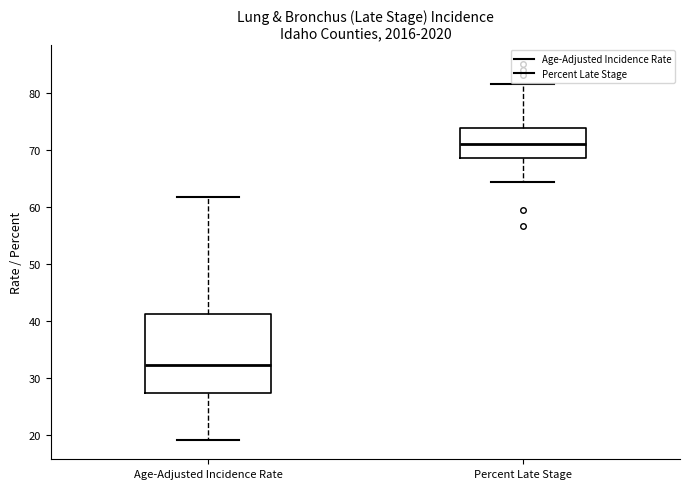

Which box's median line is the lowest?

Age-Adjusted Incidence Rate